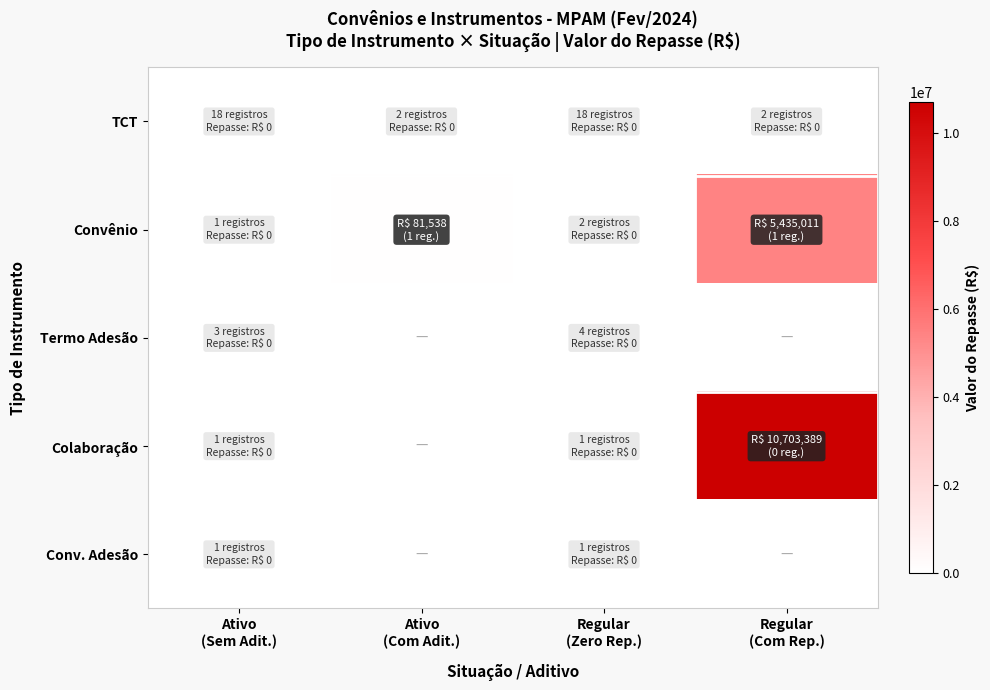

Reading right to left, extract all data points from this chart.

TCT: Regular
(Com Rep.)=0.0	Regular
(Zero Rep.)=0.0	Ativo
(Com Adit.)=0.0	Ativo
(Sem Adit.)=0.0
Convênio: Regular
(Com Rep.)=5435011.0	Regular
(Zero Rep.)=0.0	Ativo
(Com Adit.)=81538.5	Ativo
(Sem Adit.)=0.0
Termo Adesão: Regular
(Com Rep.)=0.0	Regular
(Zero Rep.)=0.0	Ativo
(Com Adit.)=0.0	Ativo
(Sem Adit.)=0.0
Colaboração: Regular
(Com Rep.)=10703389.4	Regular
(Zero Rep.)=0.0	Ativo
(Com Adit.)=0.0	Ativo
(Sem Adit.)=0.0
Conv. Adesão: Regular
(Com Rep.)=0.0	Regular
(Zero Rep.)=0.0	Ativo
(Com Adit.)=0.0	Ativo
(Sem Adit.)=0.0